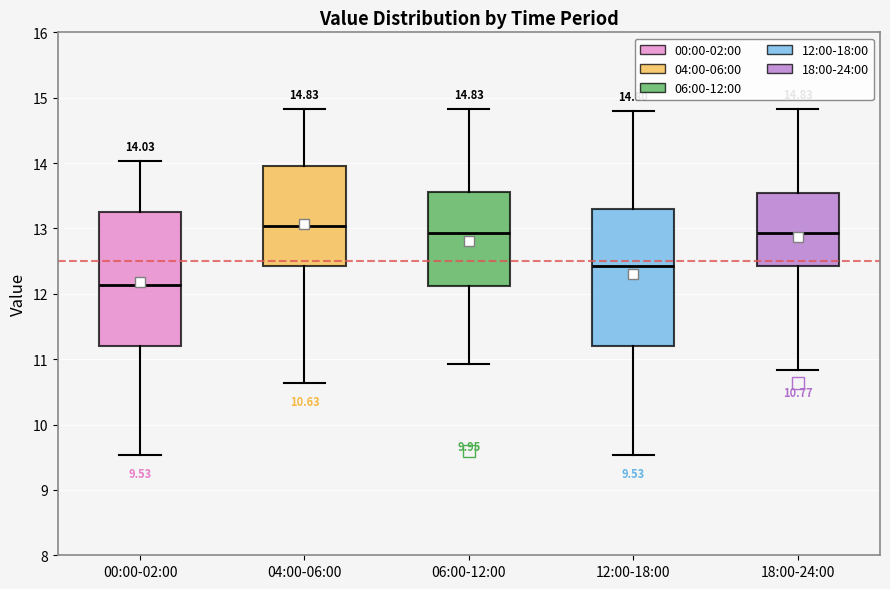

Which box's median line is the lowest?

00:00-02:00